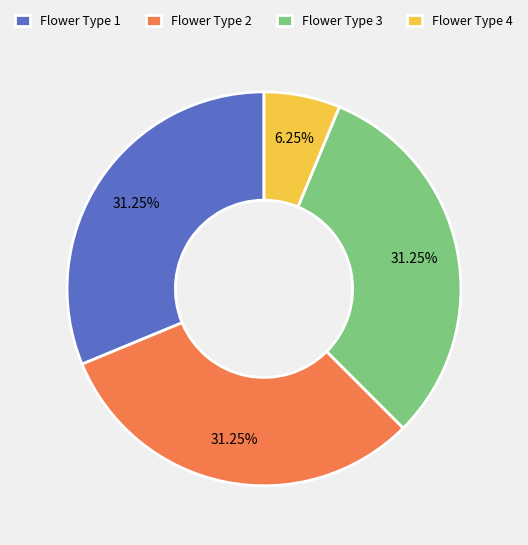

Is there a majority slice in this chart?

No